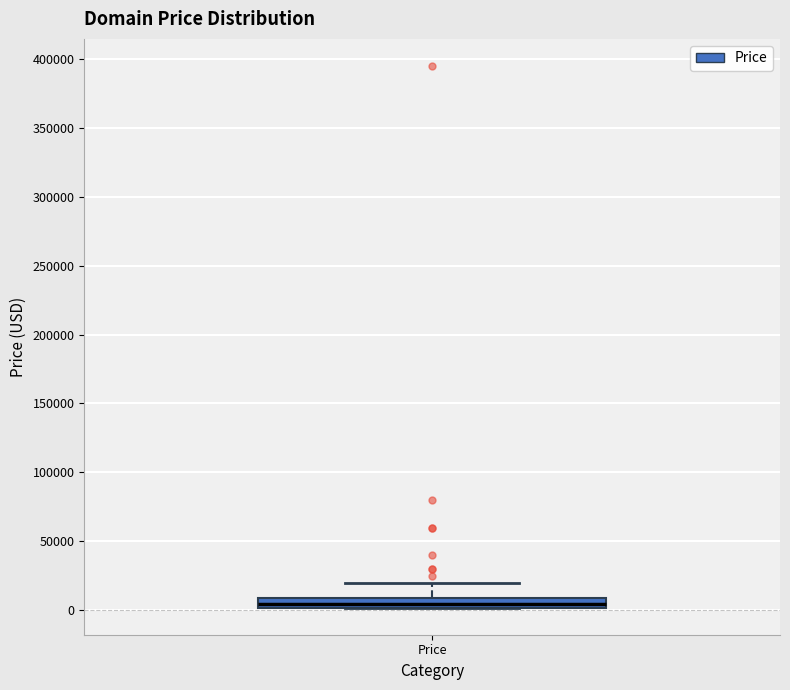

Where is the lower edge of the box for Price on the y-axis? The values are not printed on the chart, so give them approximately, as read against the axis.

0